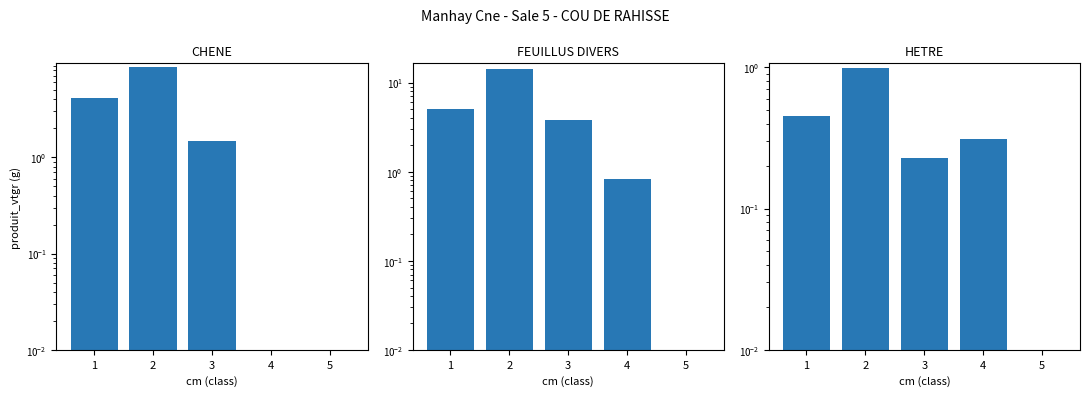

Which series has the widest spread of values?

FEUILLUS DIVERS